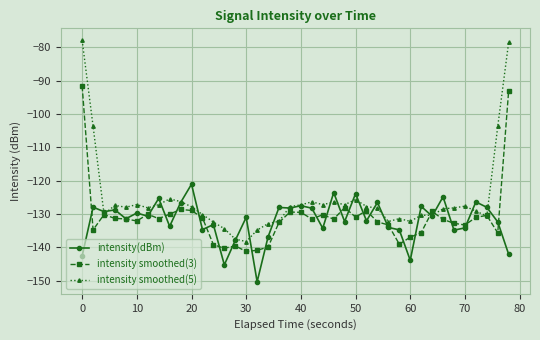

True or false: intensity smoothed(3) and intensity(dBm) cross at least once.

True